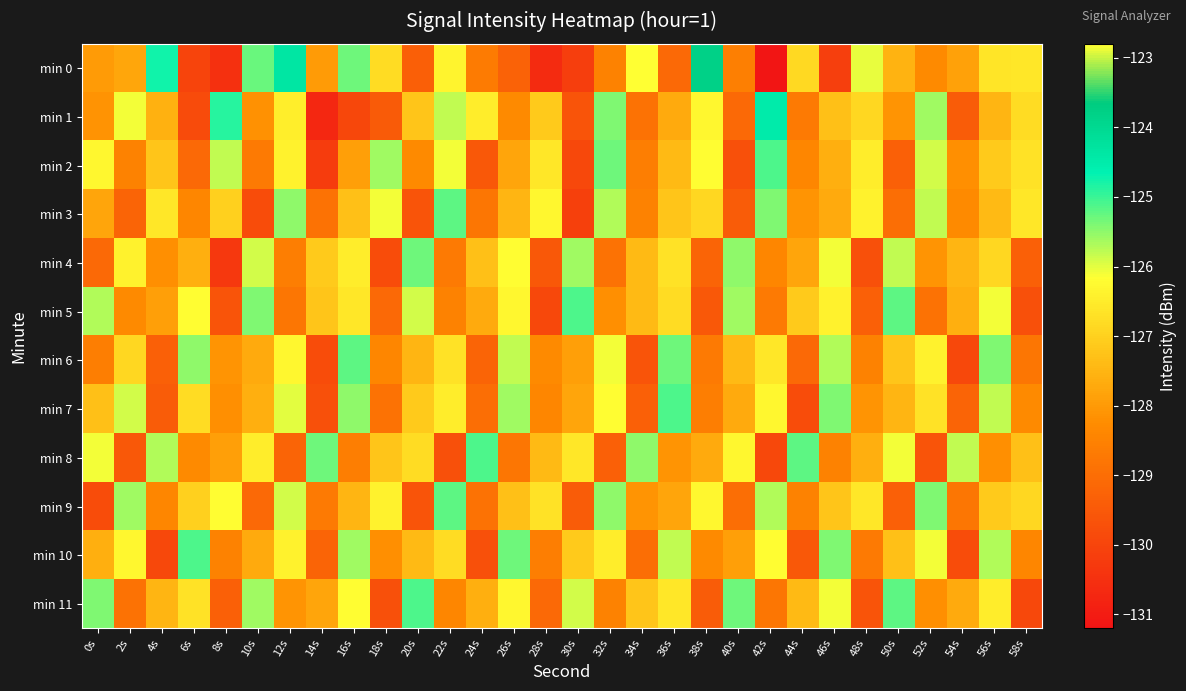

Which series changed the most between 16s and 38s?

min 1